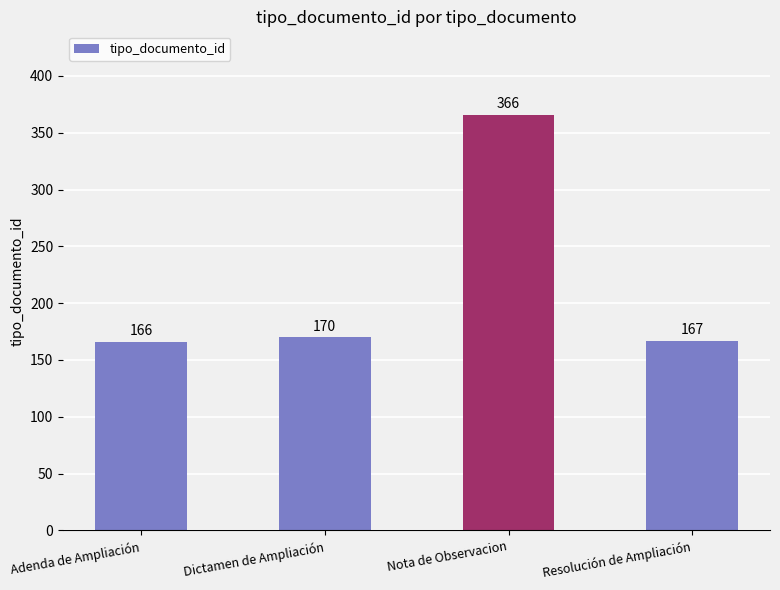

At which category does the chart reach its minimum across all series?

Adenda de Ampliación